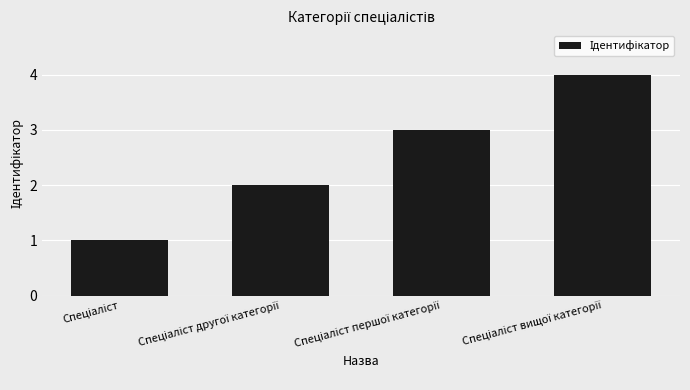

What is the maximum value shown in the chart?

4